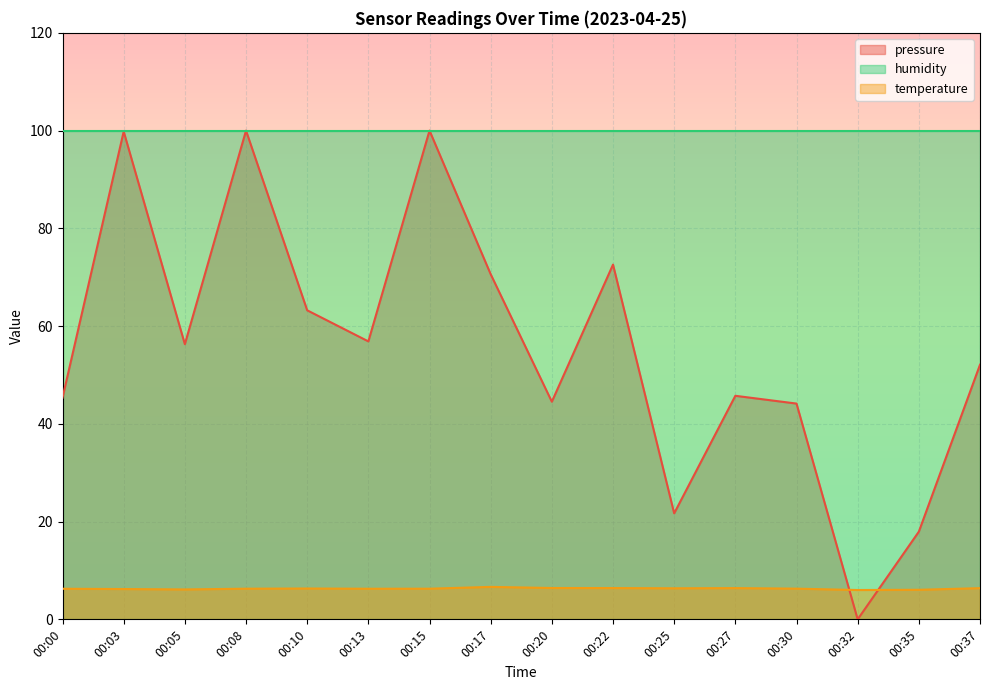

Rank the series by their average value, from highest to lowest.

humidity, pressure, temperature